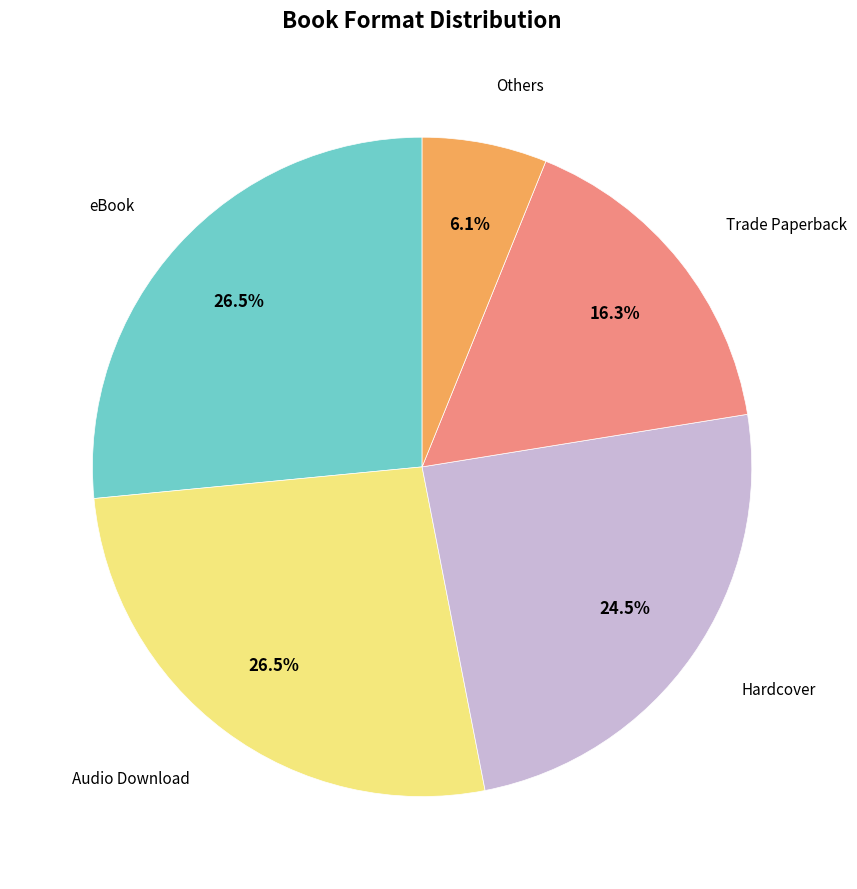

Is there any slice that represents more than half of the pie?

No